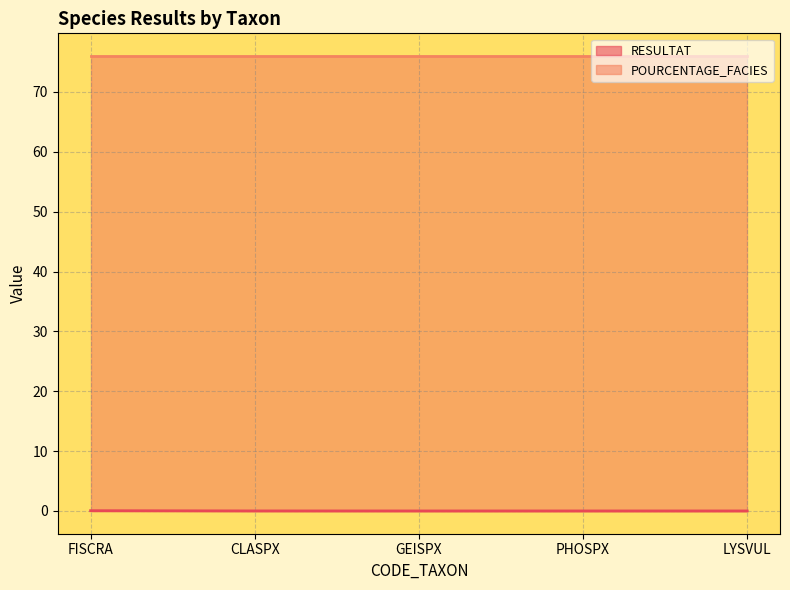

Count the values in the range 0 to 1.

5